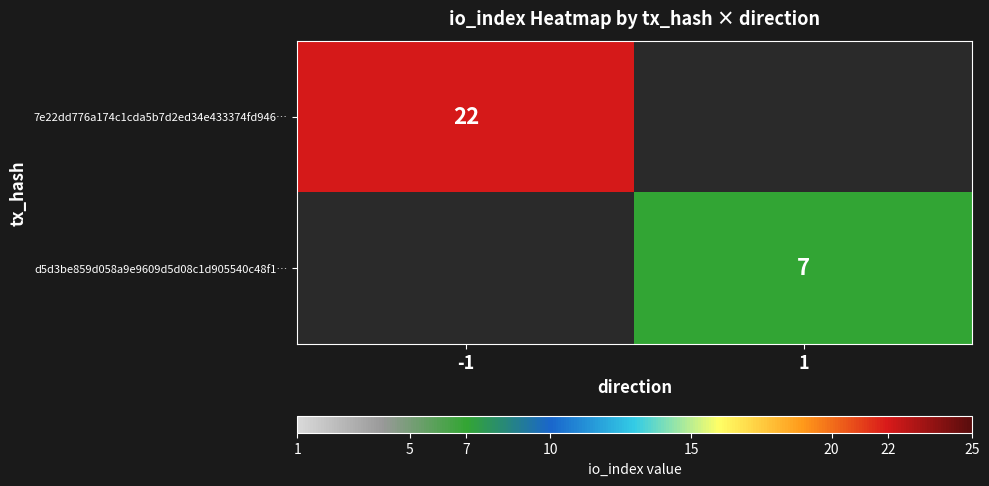

The value of d5d3be859d058a9e9609d5d08c1d905540c48f1… at 1 is 7. True or false?

True